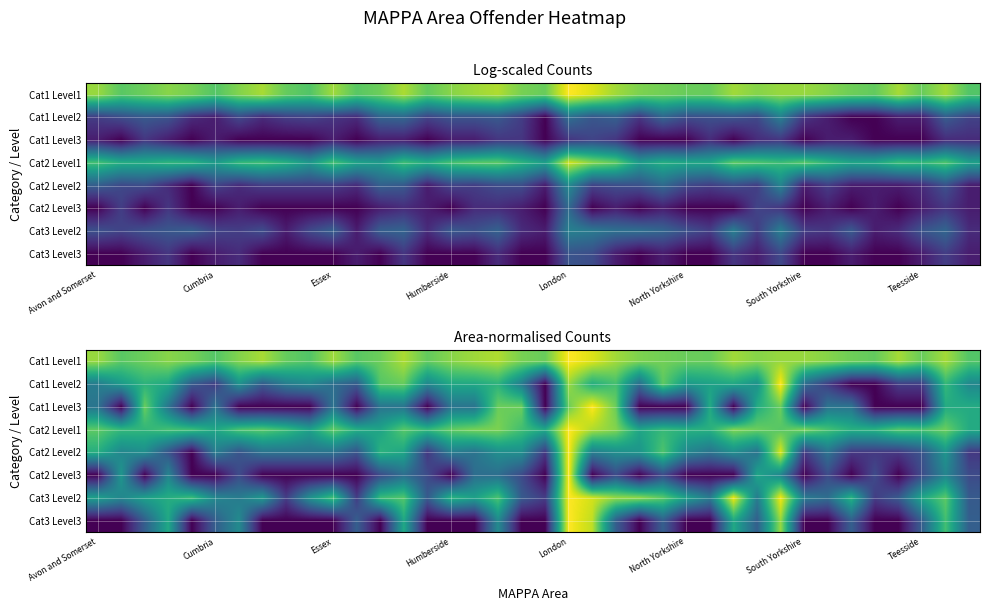

What is the greatest value displayed?

1.0